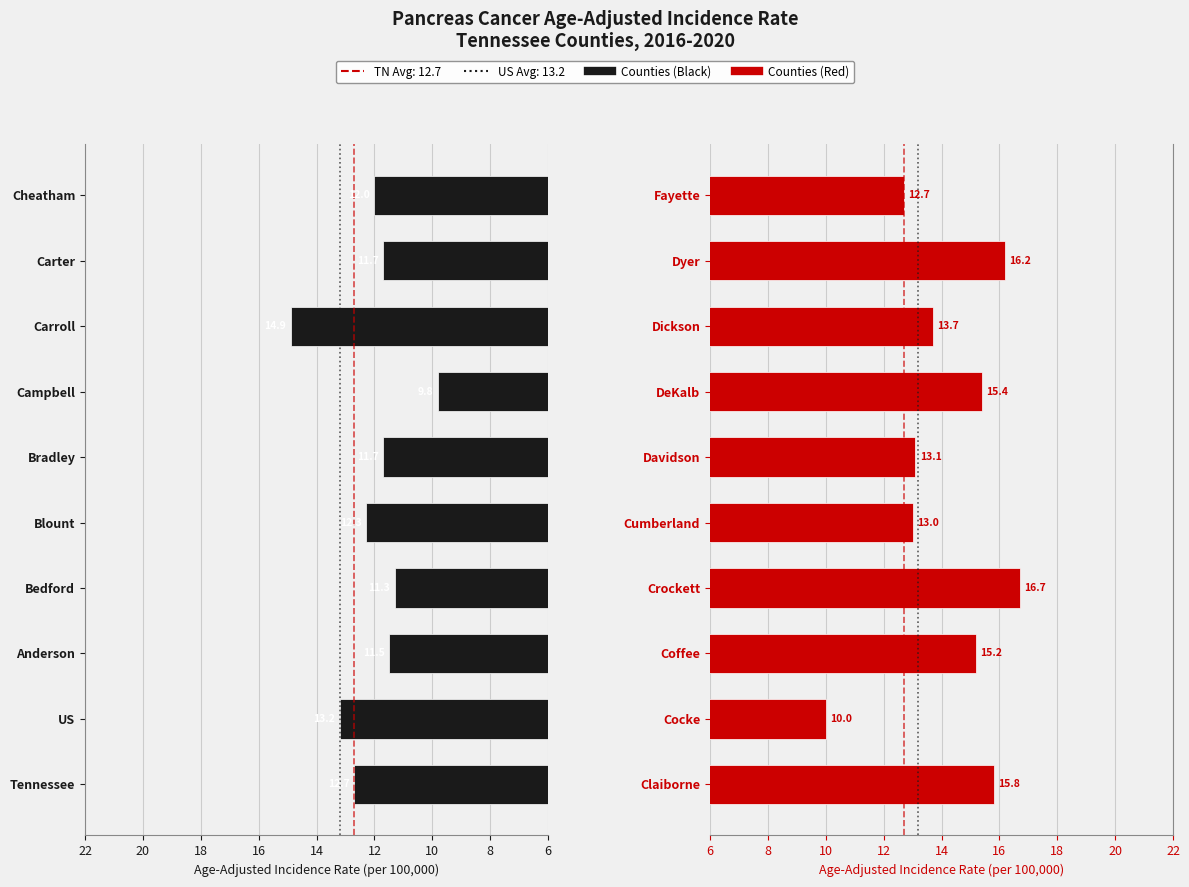

Reading left to right, what are all the values shown in this chart?

Counties (Anderson-Dyer): 12.7	13.2	11.5	11.3	12.3	11.7	9.8	14.9	11.7	12.0
Counties (Fayette-DeKalb): 15.8	10.0	15.2	16.7	13.0	13.1	15.4	13.7	16.2	12.7